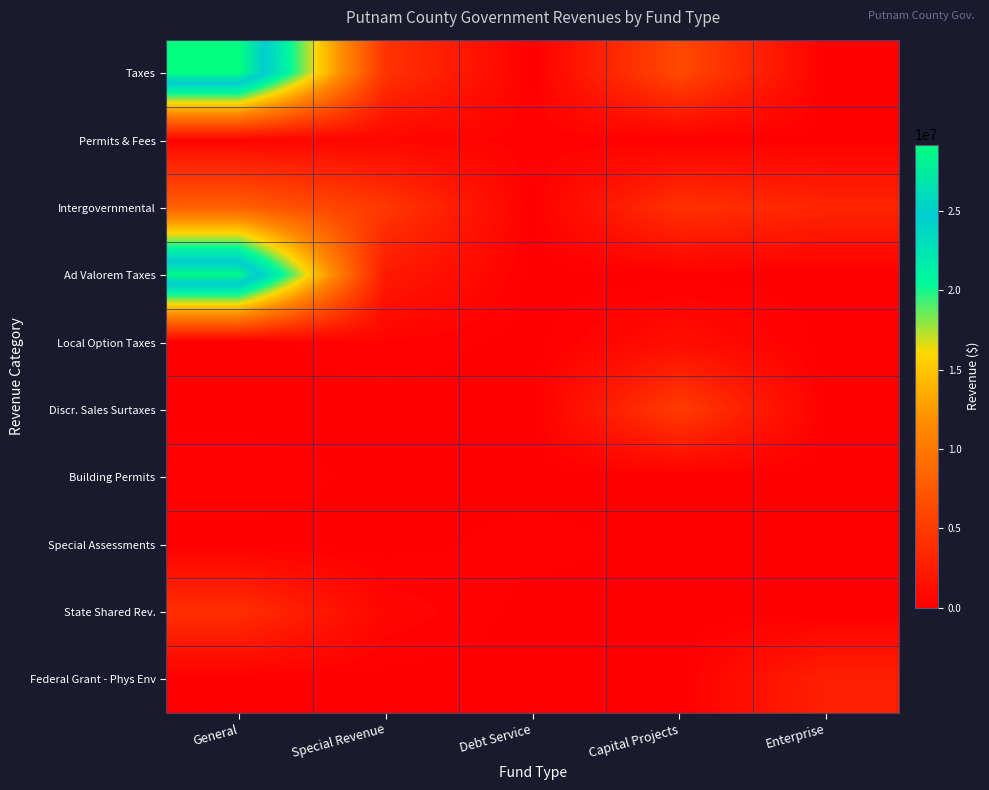

Which series changed the most between General and Enterprise?

Taxes